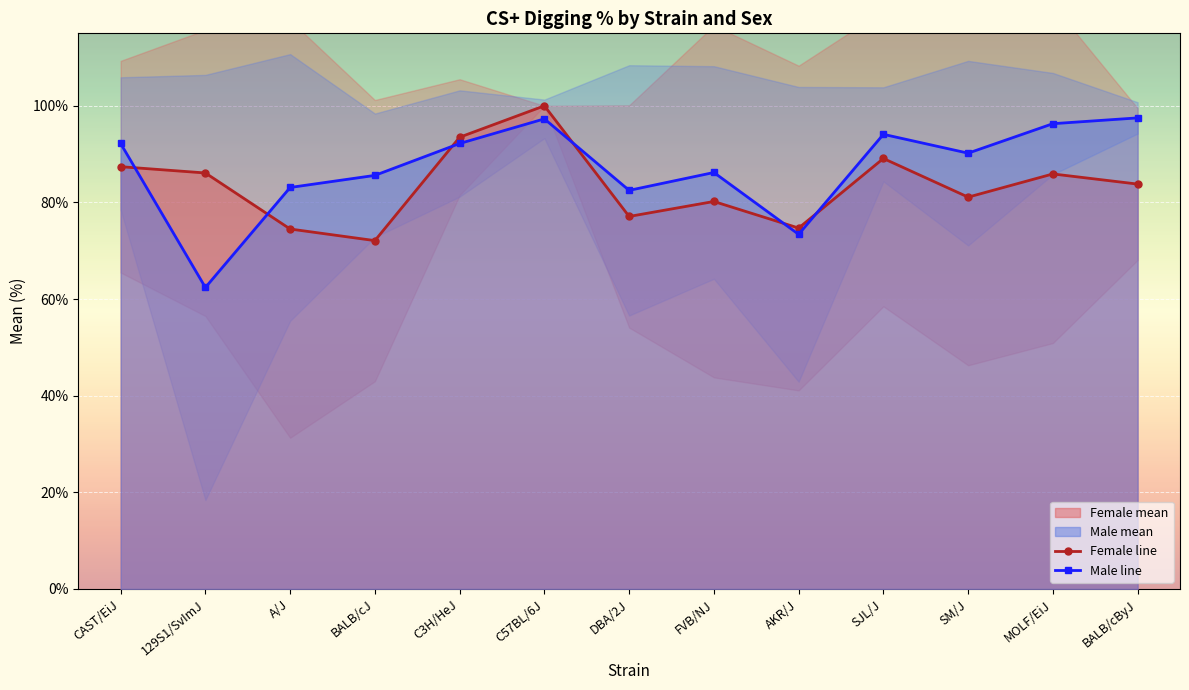

Where does the Male line series first go above 90?

CAST/EiJ